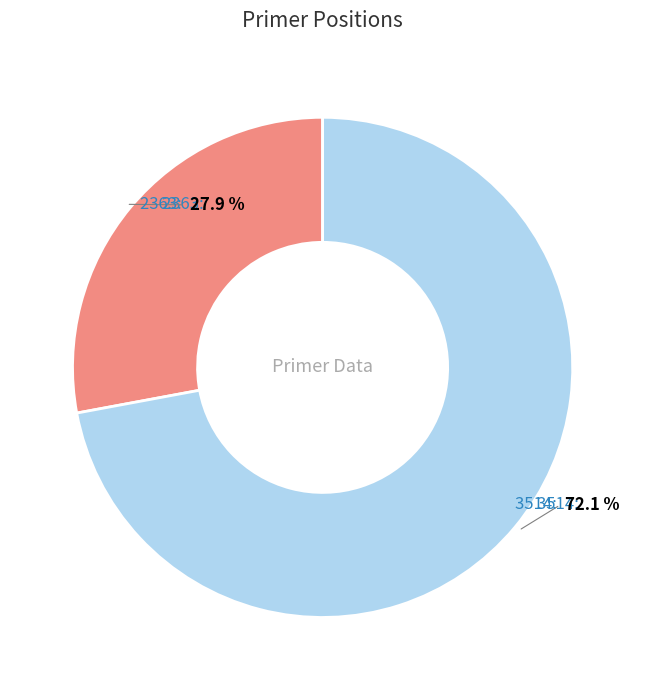

Is there any slice that represents more than half of the pie?

Yes